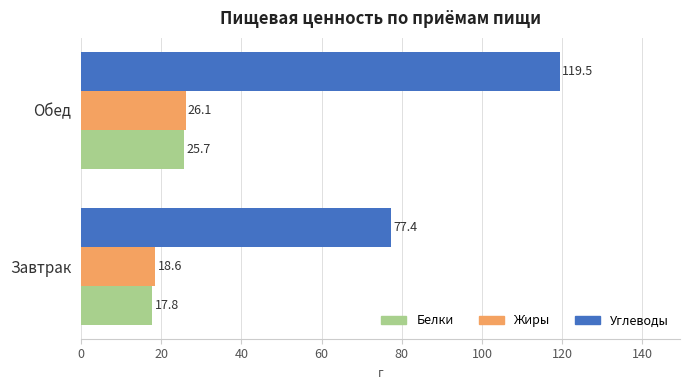

Where is Жиры nearest to the value 22?

Завтрак